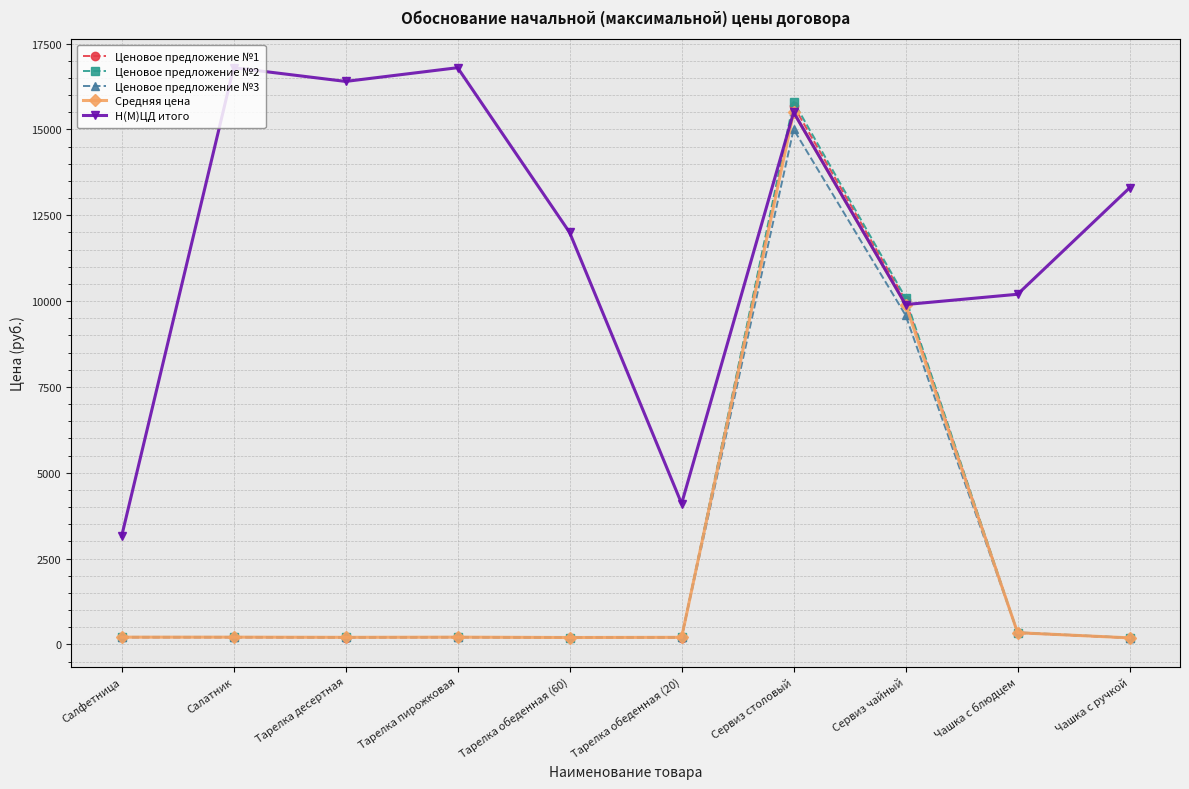

Where is the first local maximum for Н(М)ЦД итого?

Салатник